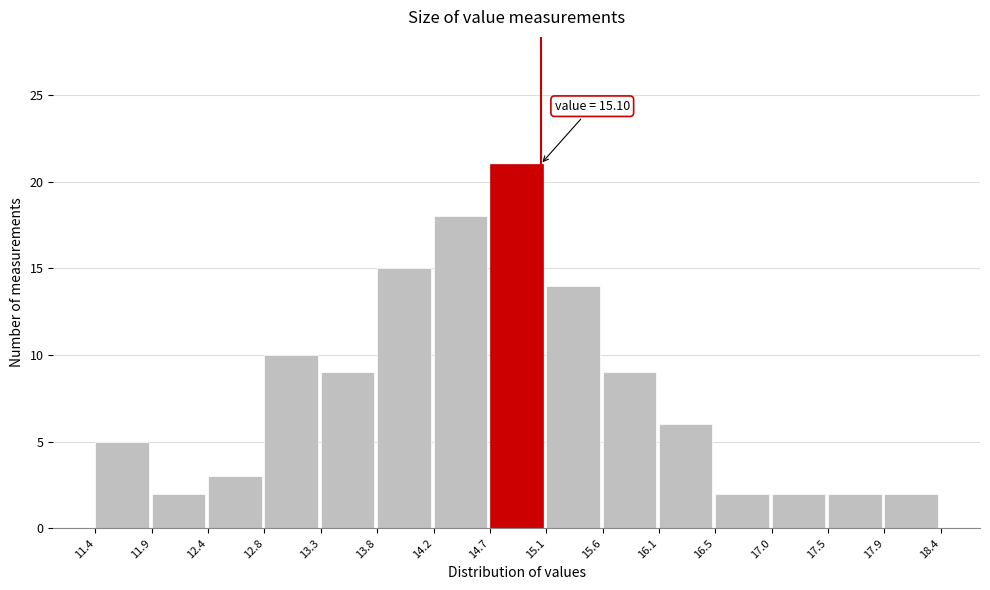

Over which range of the x-axis is the bar tallest?

14.7 to 15.1